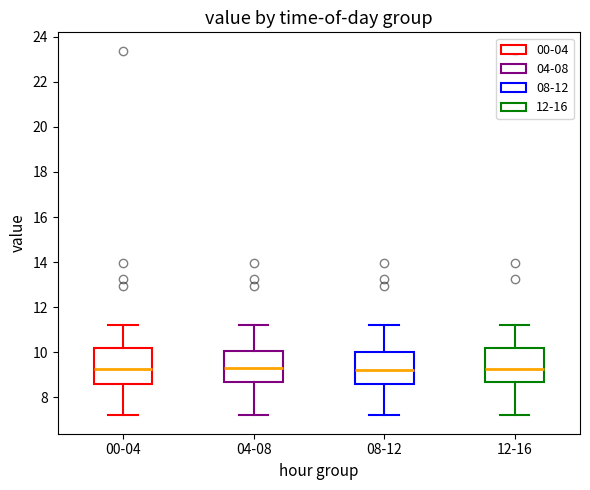

Reading left to right, transcribe this box plot: for each box, give where its median line is, the range the box spans, and where its two whiskers end, as read against the y-axis. The values are not printed on the chart, so give them approximately, as read against the axis.

00-04: median 9.2, box 8.6 to 10.2, whiskers 7.2 to 11.2
04-08: median 9.4, box 8.6 to 10.0, whiskers 7.2 to 11.2
08-12: median 9.2, box 8.6 to 10.0, whiskers 7.2 to 11.2
12-16: median 9.2, box 8.6 to 10.2, whiskers 7.2 to 11.2